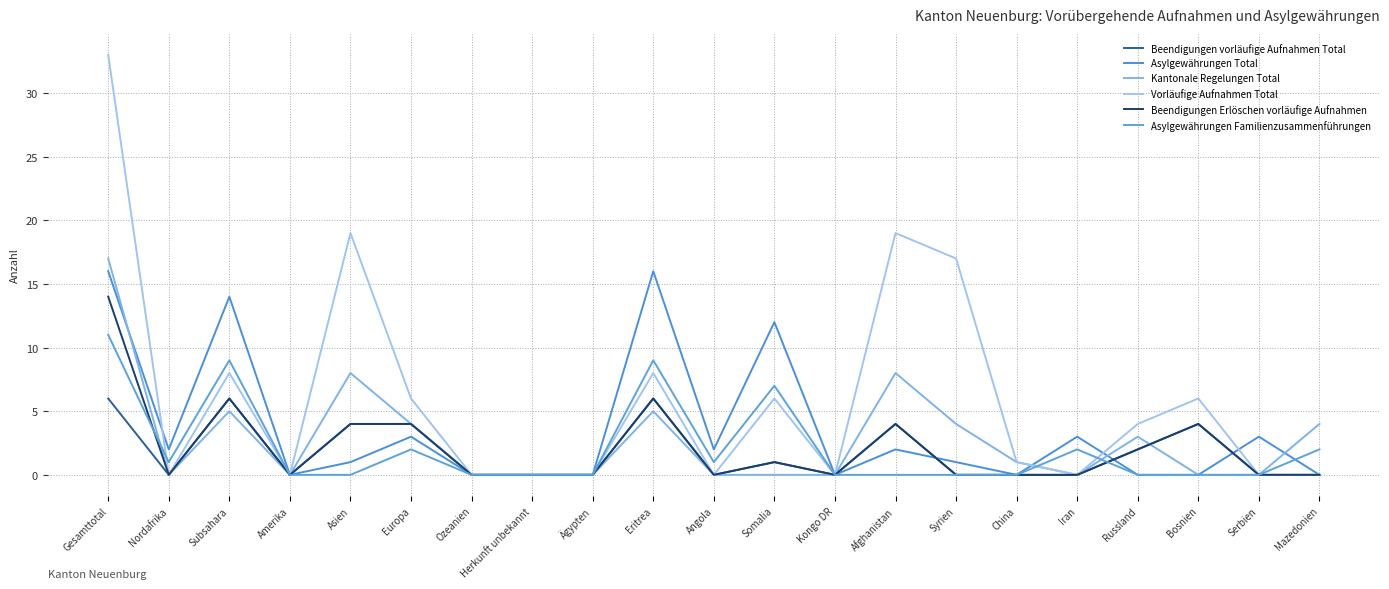

Which series has the largest total across all categories?

Vorläufige Aufnahmen Total